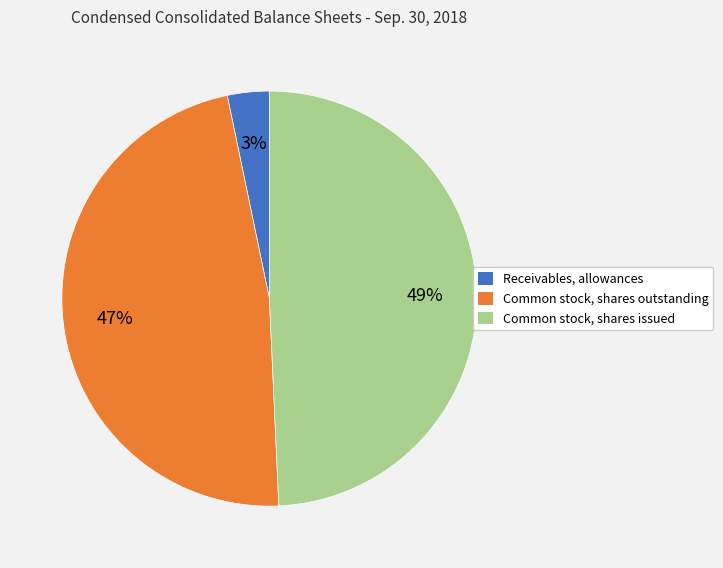

Is it true that Common stock, shares issued is 55% of the pie?

False